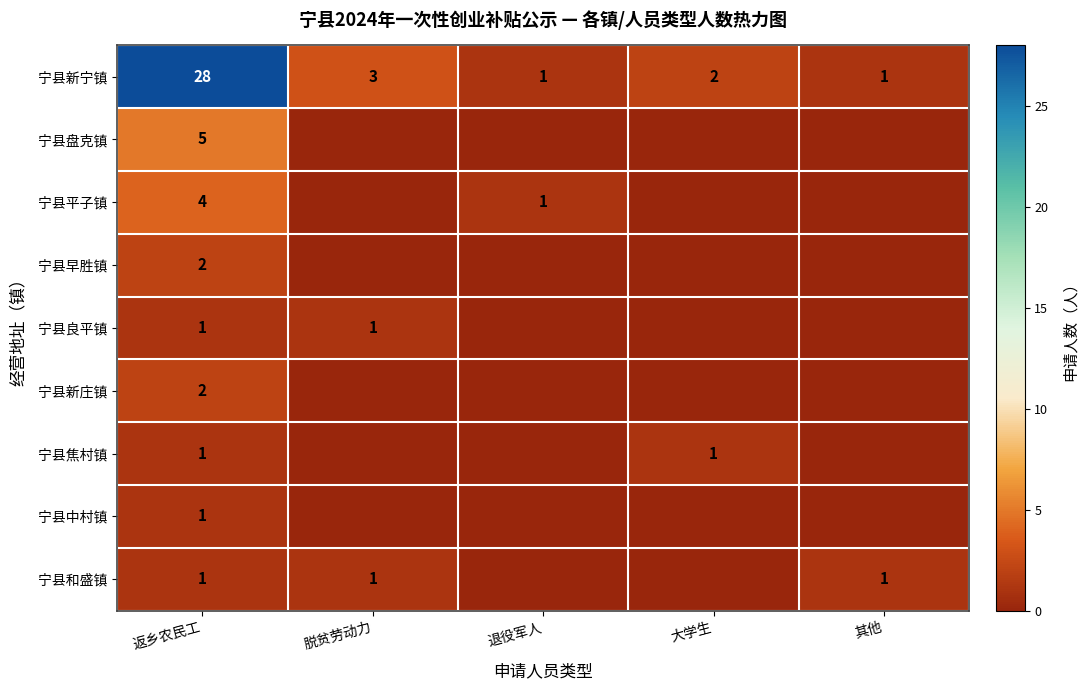

Read the 宁县新宁镇 value at 返乡农民工.

28